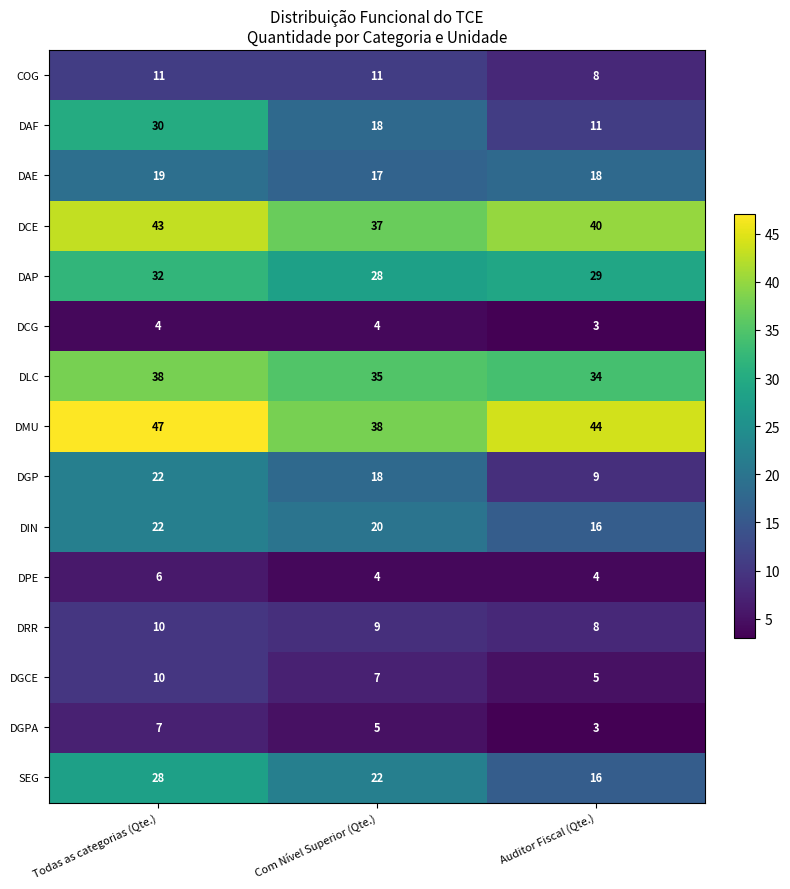

Count the number of categories in the chart.

3